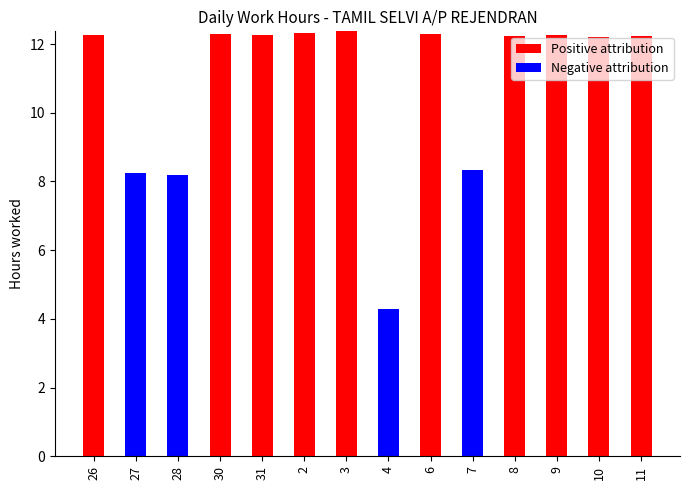

Are the bars grouped side by side (vs. stacked)?

No